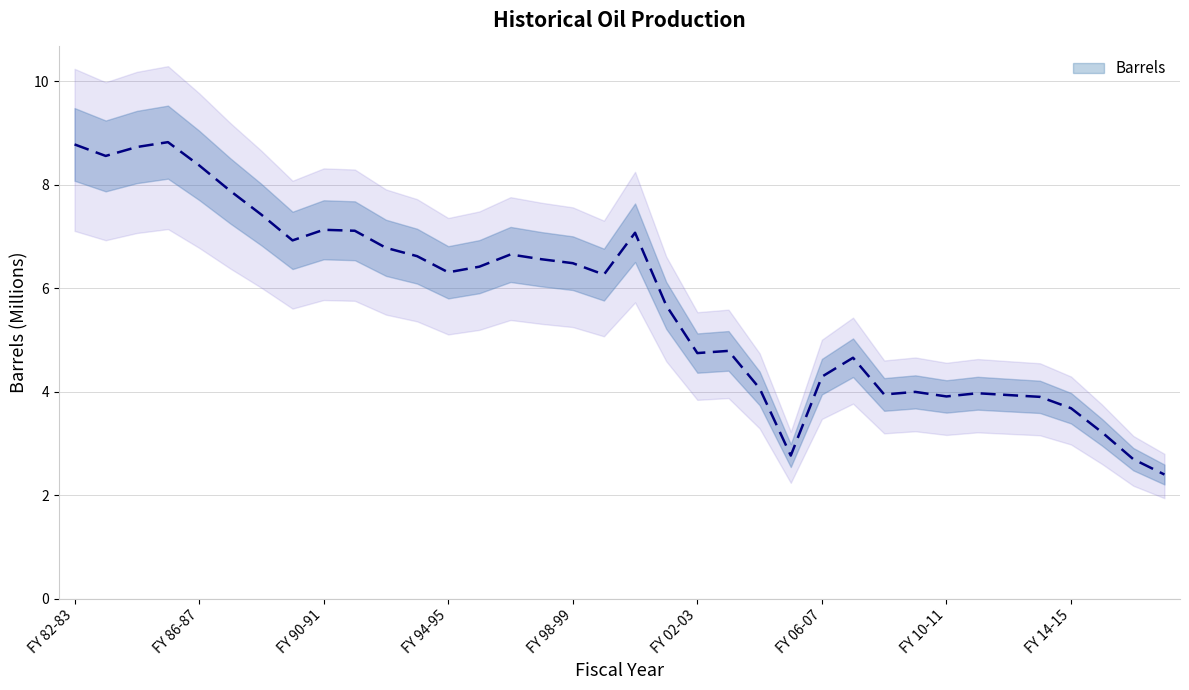

Is it true that the value at FY 03-04 is 4.8?

True